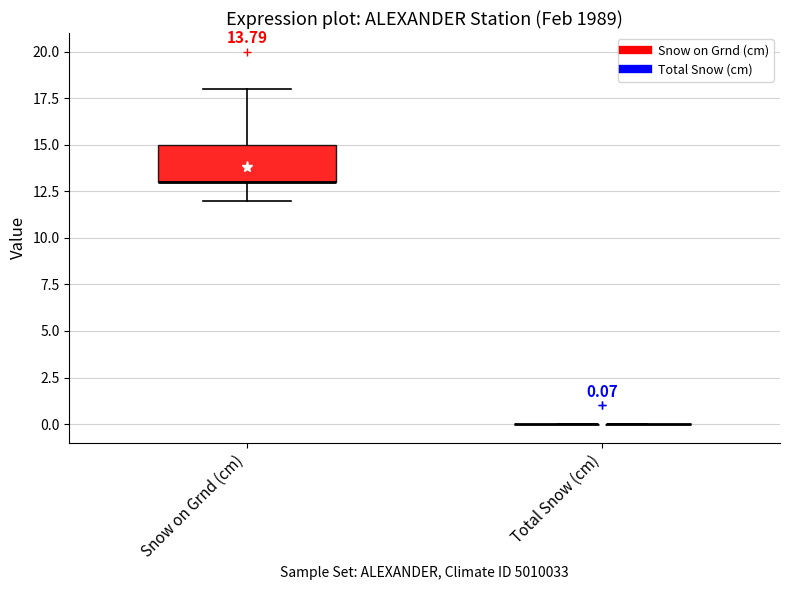

Which box is the tallest, from its lower edge to its upper edge?

Snow on Grnd (cm)